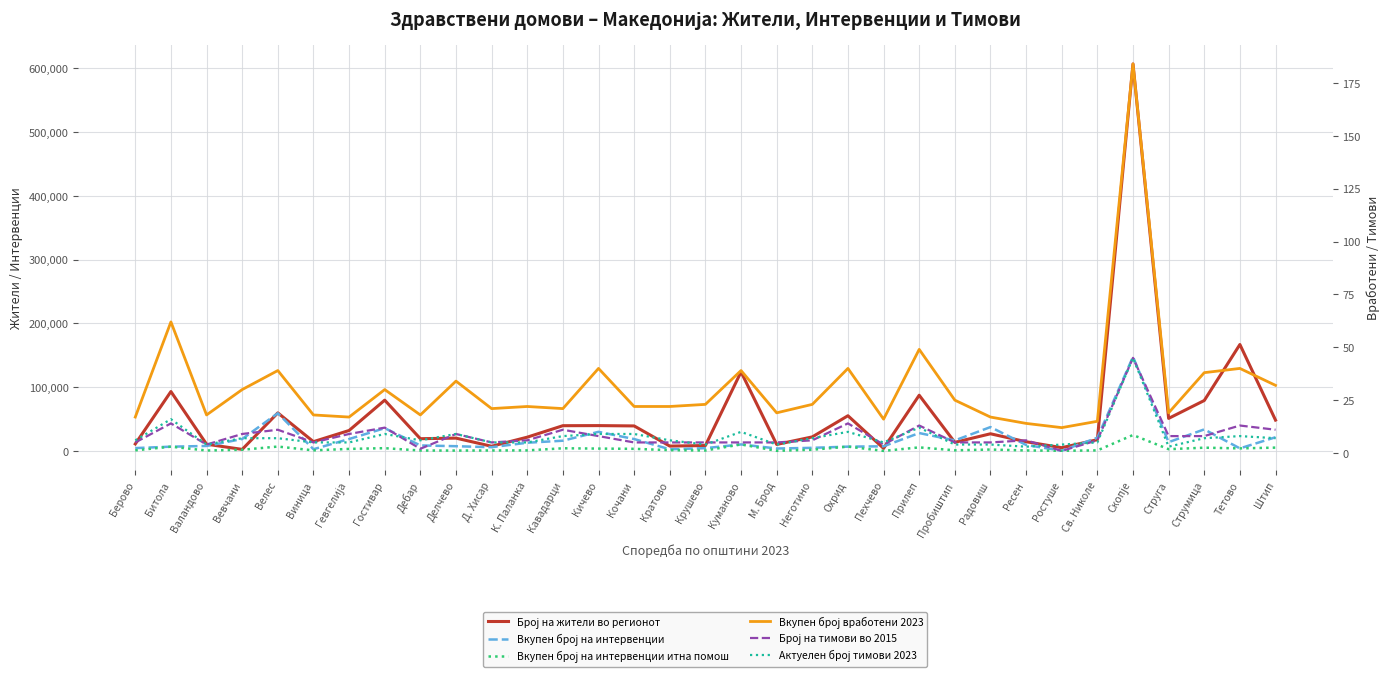

What is the average value of the Вкупен број на интервенции series?

18910